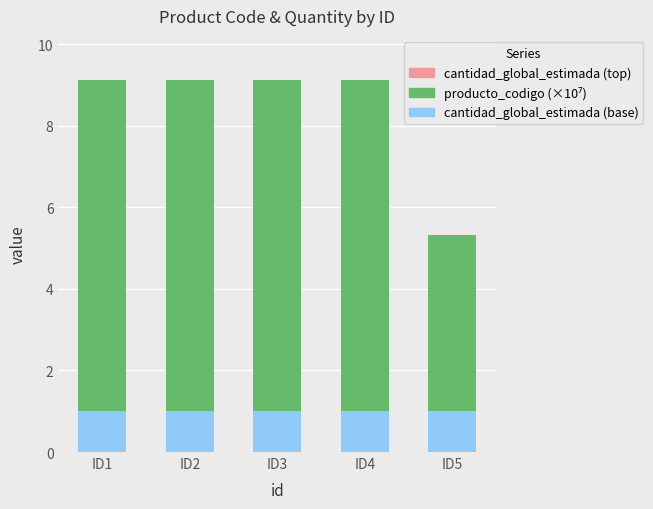

Reading left to right, transcribe the values for cantidad_global_estimada.

1.0	1.0	1.0	1.0	1.0